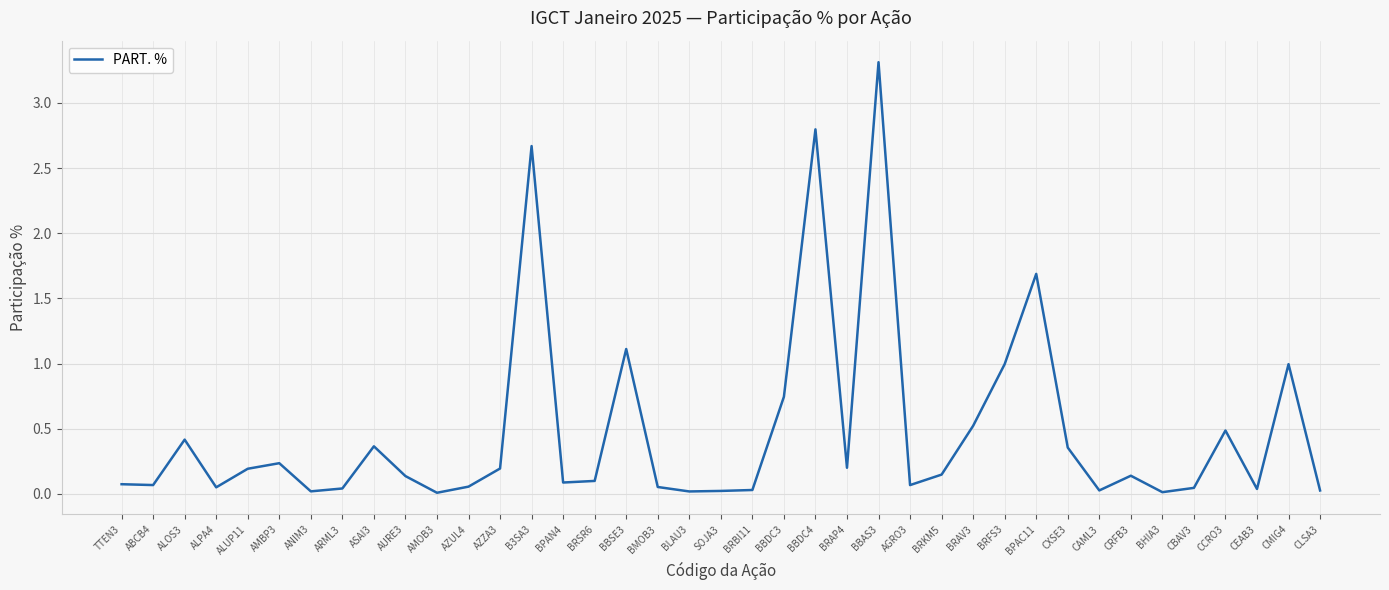

What is the difference between the second highest and minimum values?

2.8